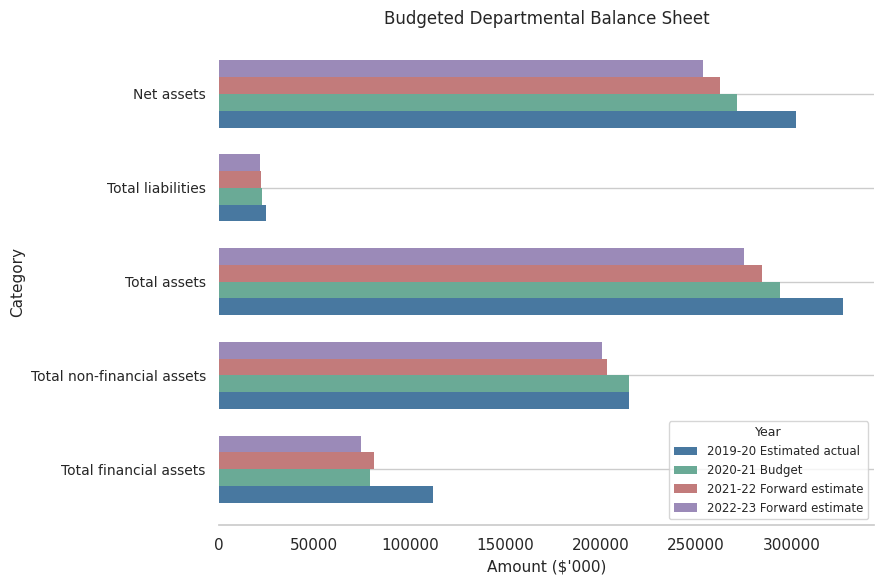

The 2021-22 Forward estimate series shows 101968 at Total assets. True or false?

False